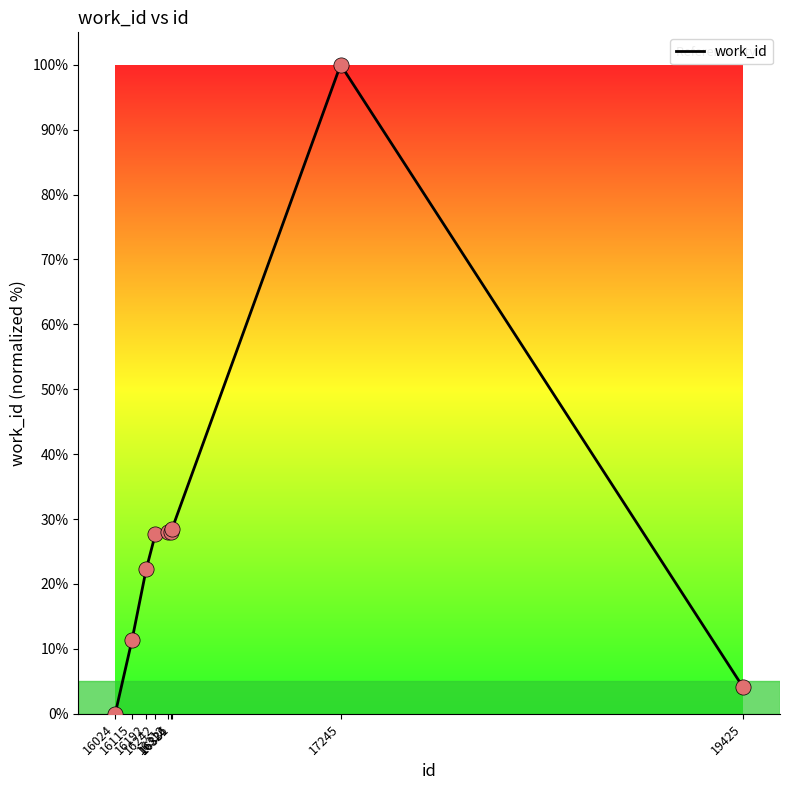

What is the change in value from 16115 to 16312?

+16.6